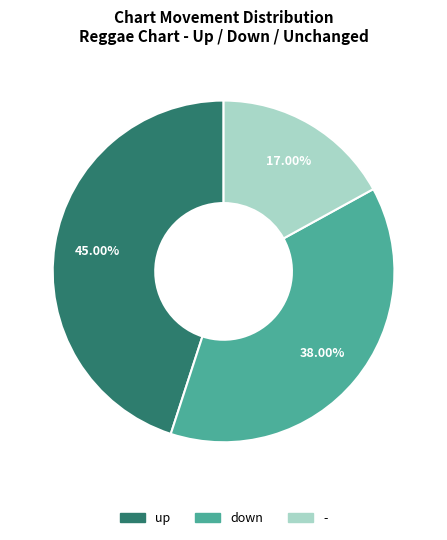

What is the ratio of the value at up to the value at -?

2.6